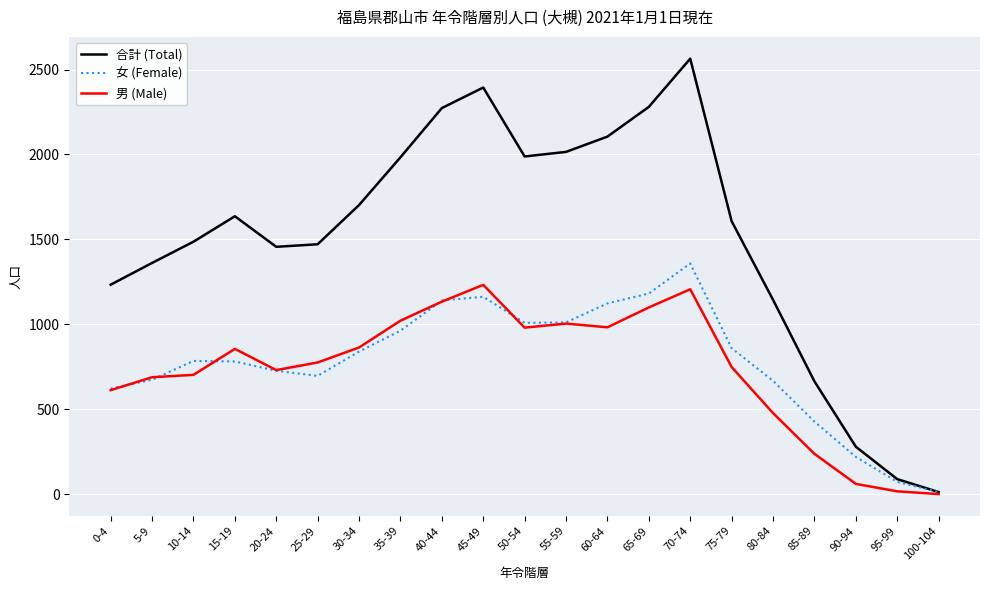

At which category does the chart reach its peak across all series?

70-74